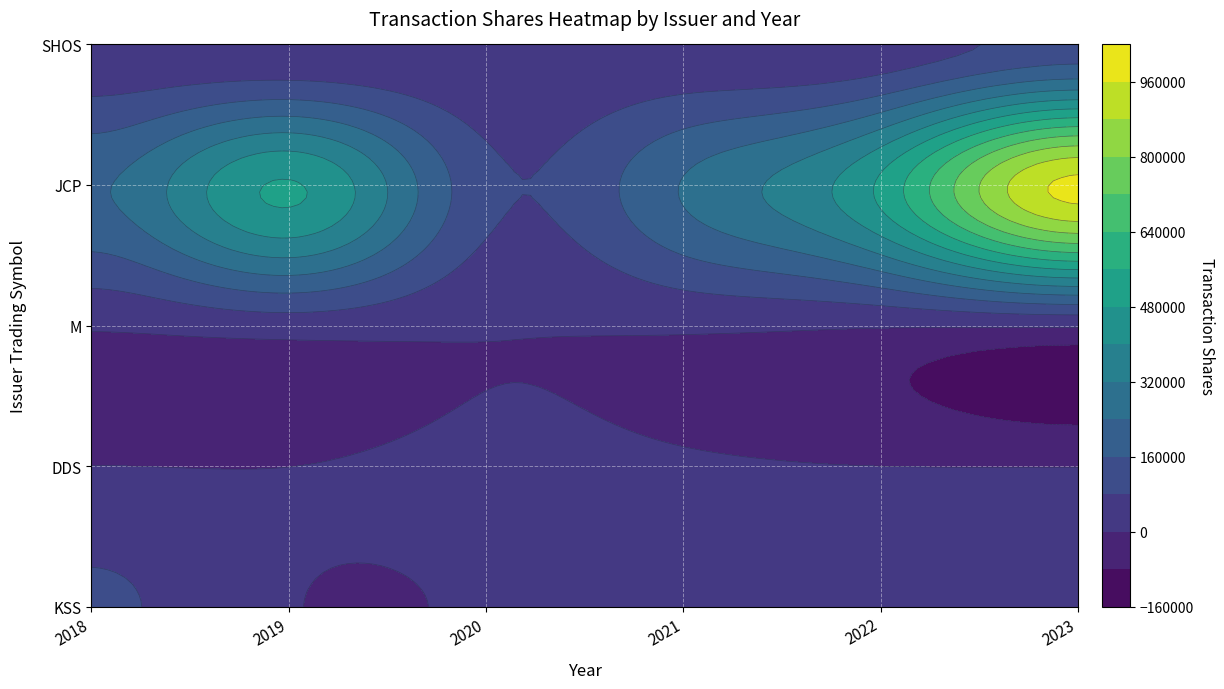

Rank the categories by KSS value from highest to lowest.

2018, 2021, 2022, 2020, 2023, 2019